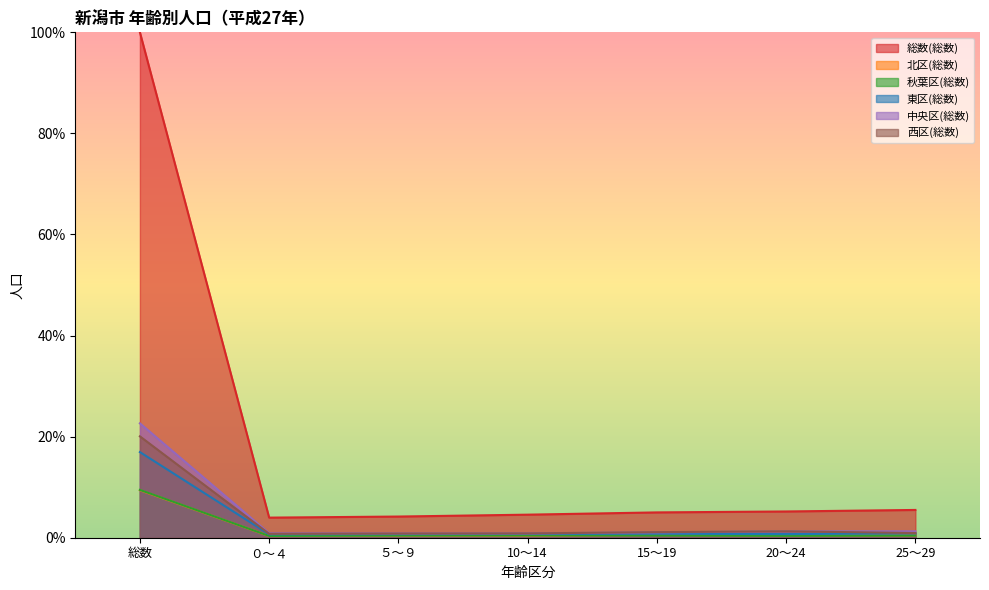

Which category has the highest value across all series?

総数